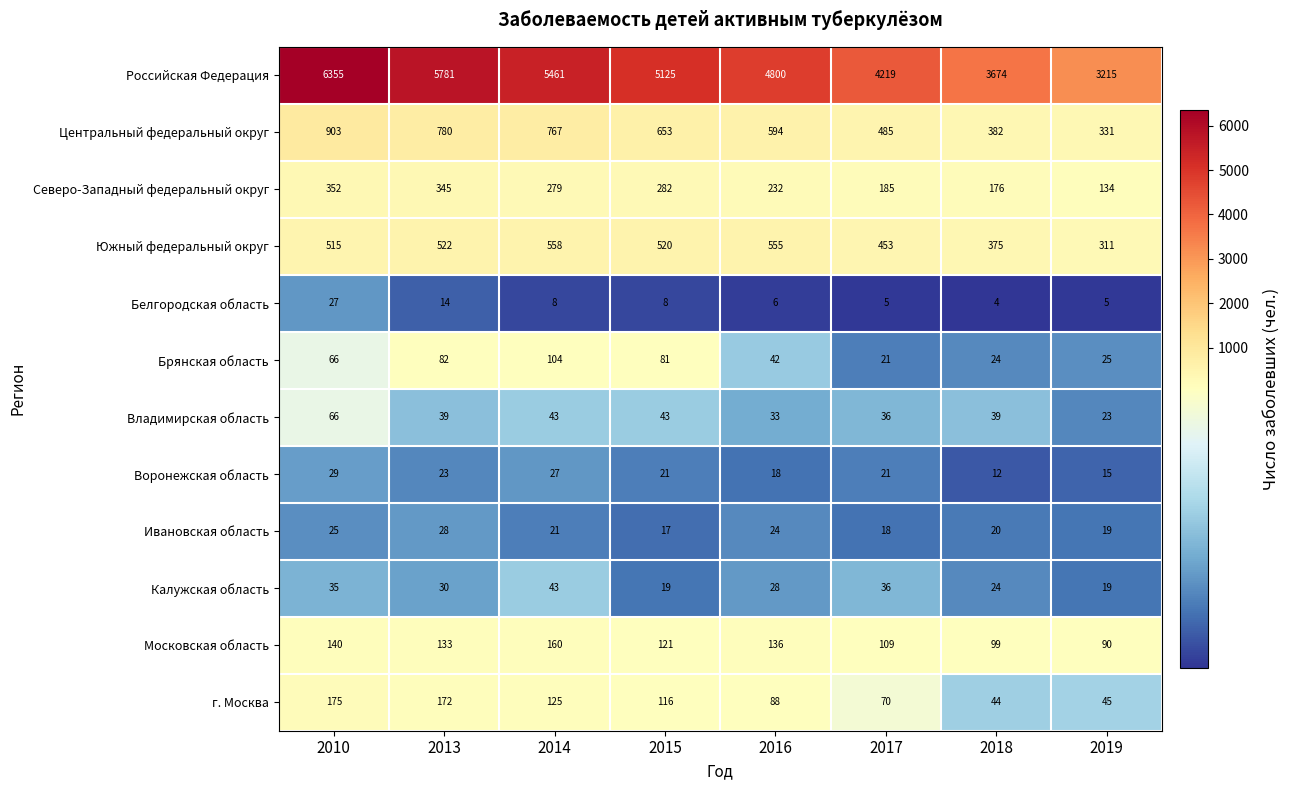

Count the number of data series in this chart.

12